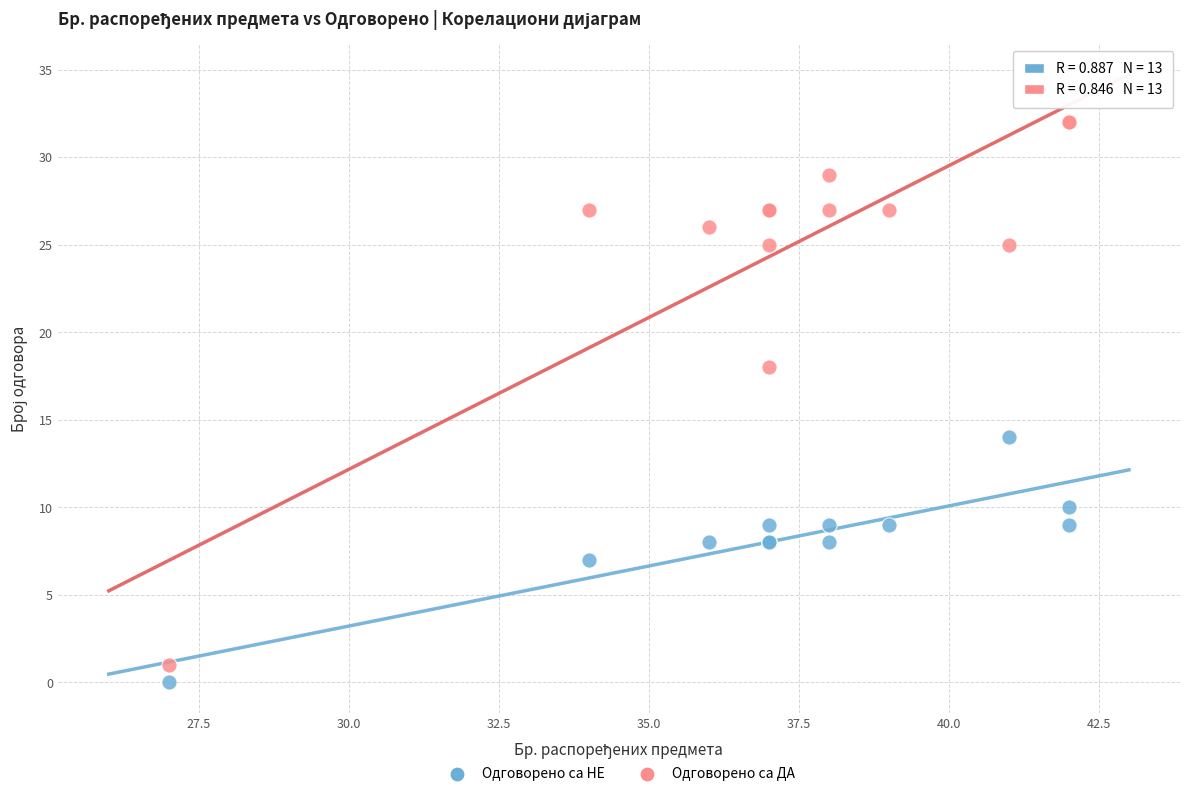

Which series has the largest Y range (max minus min)?

Одговорено са ДА